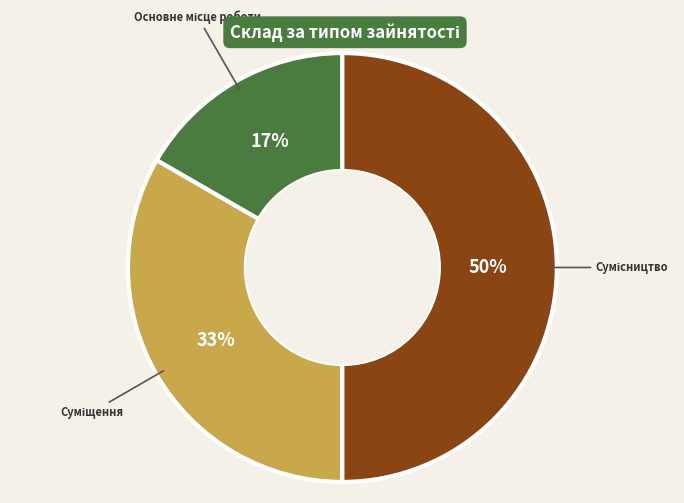

To the nearest percent, what is the difference between the largest and smallest slice percentages?

33%